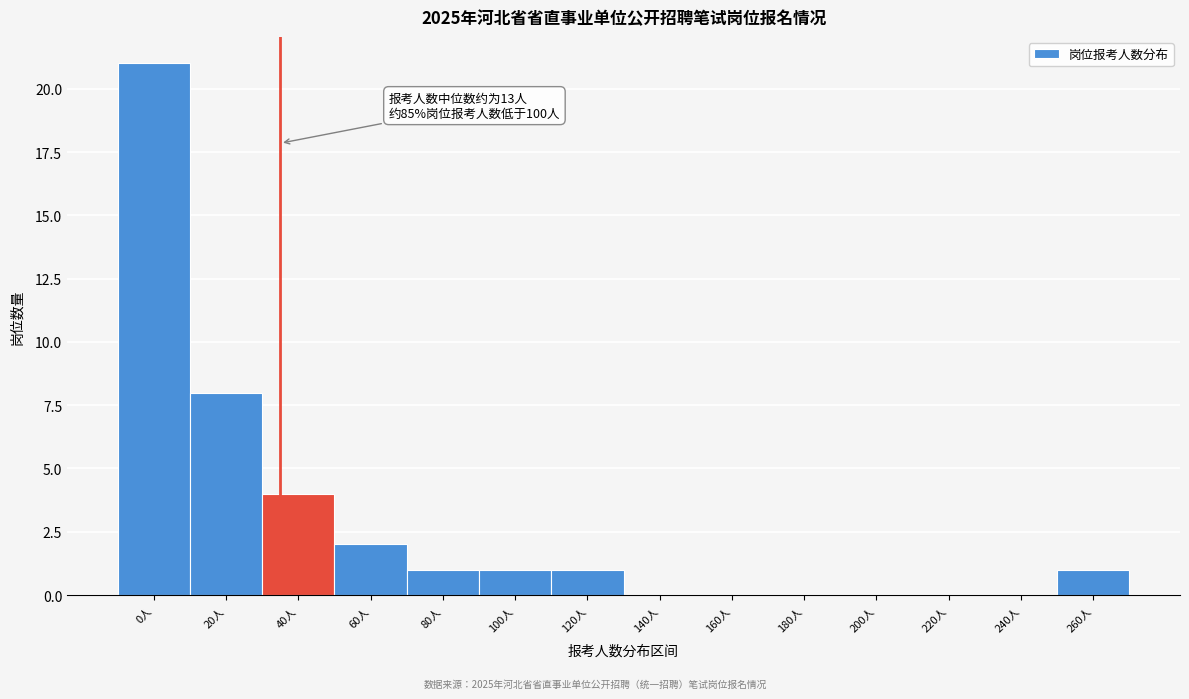

Reading left to right, list all the values displayed in this chart.

0人=21	20人=8	40人=4	60人=2	80人=1	100人=1	120人=1	140人=0	160人=0	180人=0	200人=0	220人=0	240人=0	260人=1